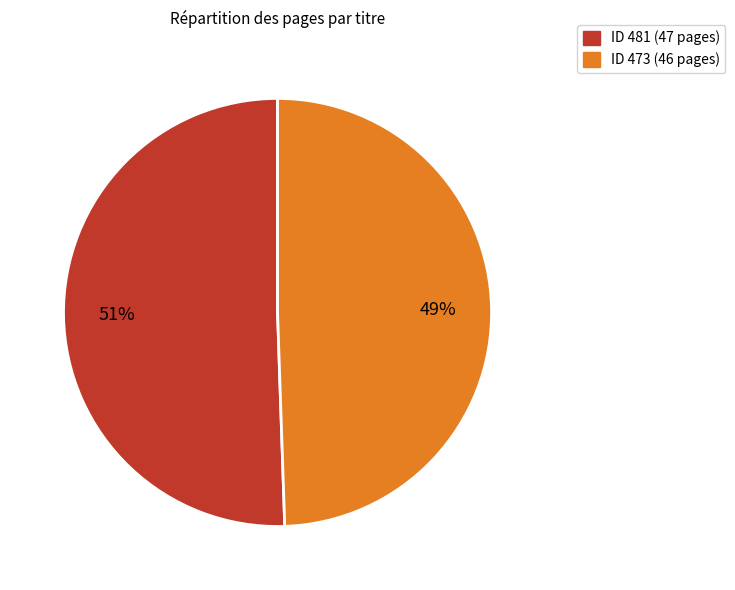

To the nearest percent, what portion does ID 473 (46 pages) represent?

49%